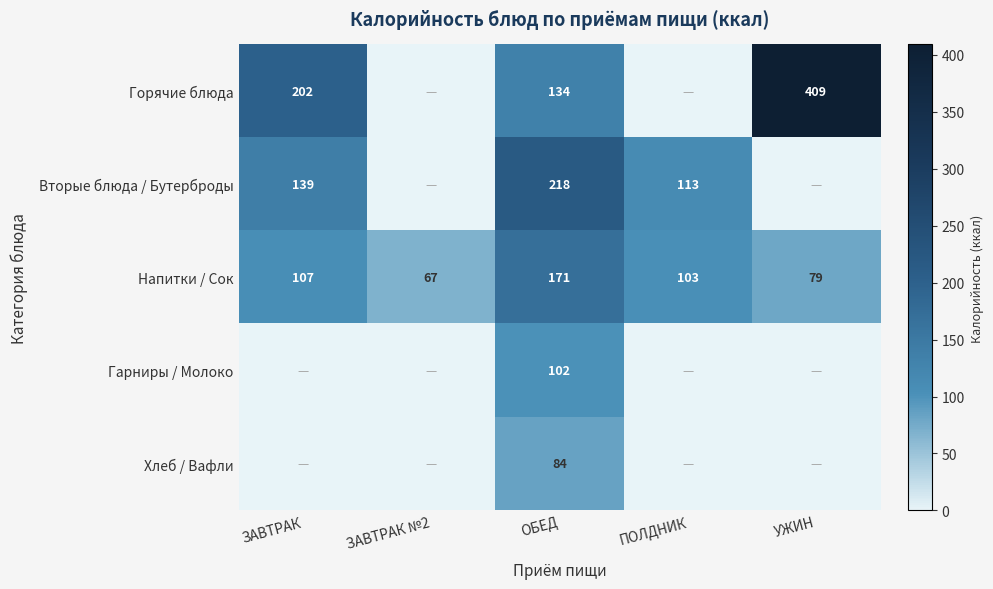

The Вторые блюда / Бутерброды series shows 113 at ПОЛДНИК. True or false?

True